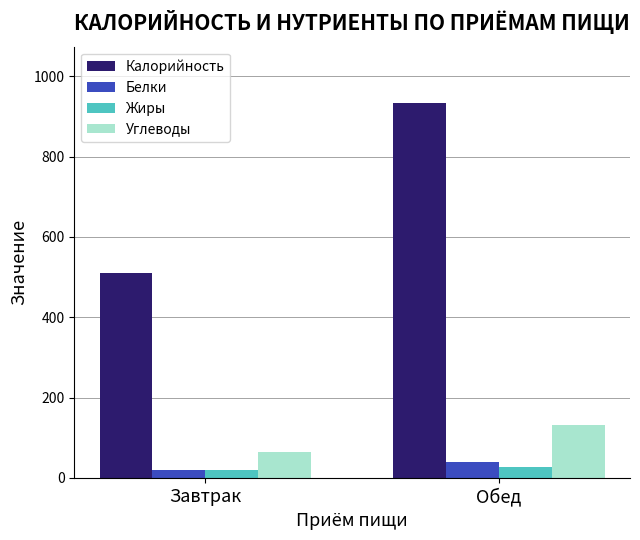

Which category has the highest value across all series?

Обед